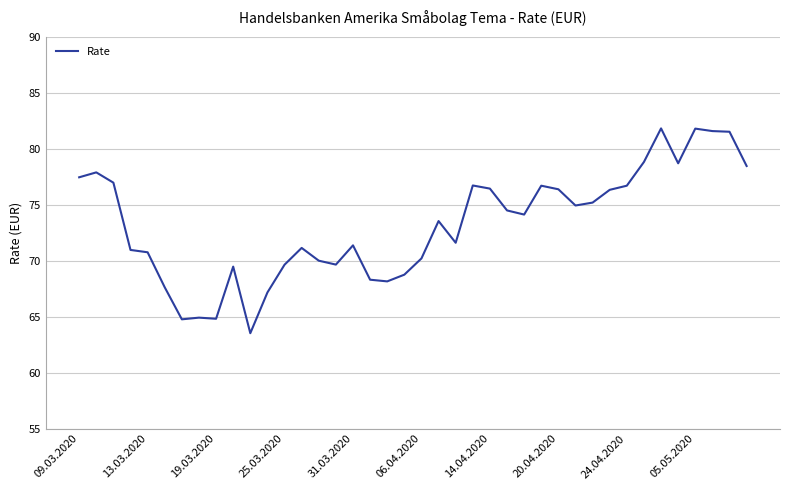

What is the minimum value shown in the chart?

63.5